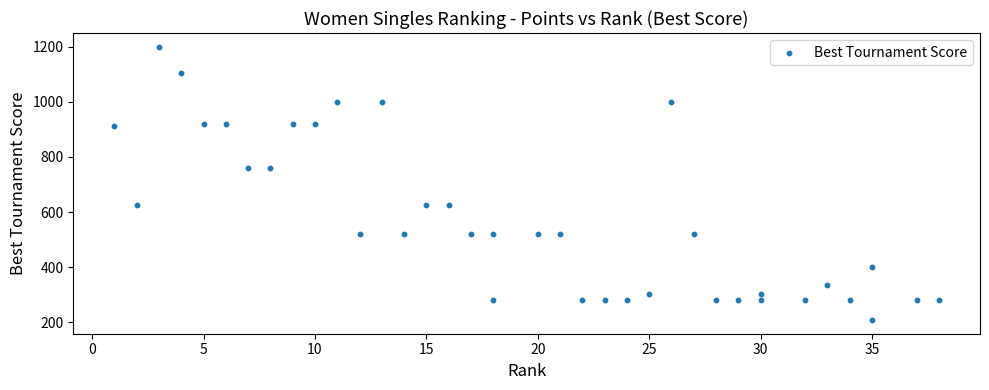

What is the range of X values (max minus min)?

37